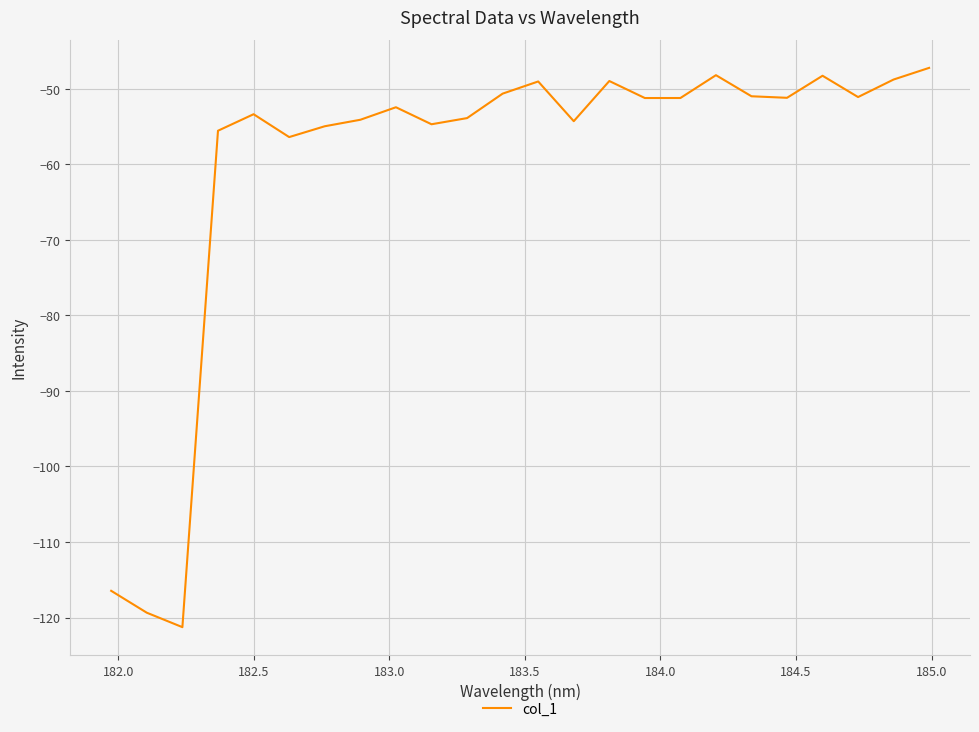

What is the difference between the maximum and minimum values?

74.1